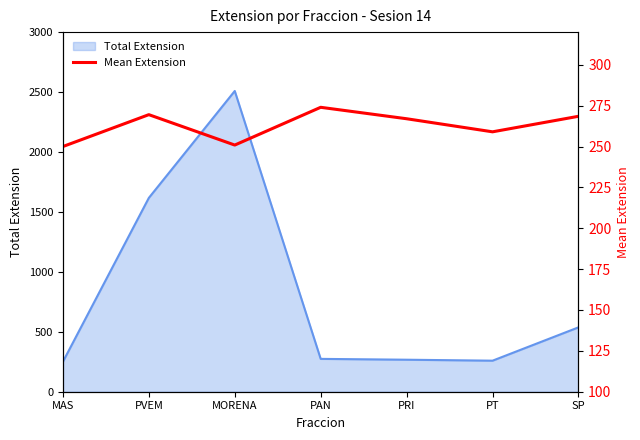

At which label is Total Extension closest to 1379?

PVEM